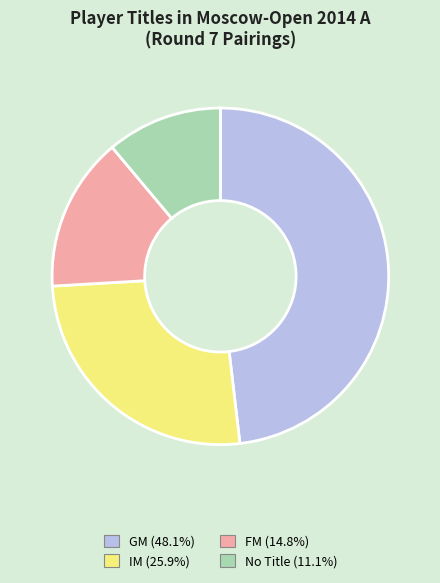

Is there any slice that represents more than half of the pie?

No